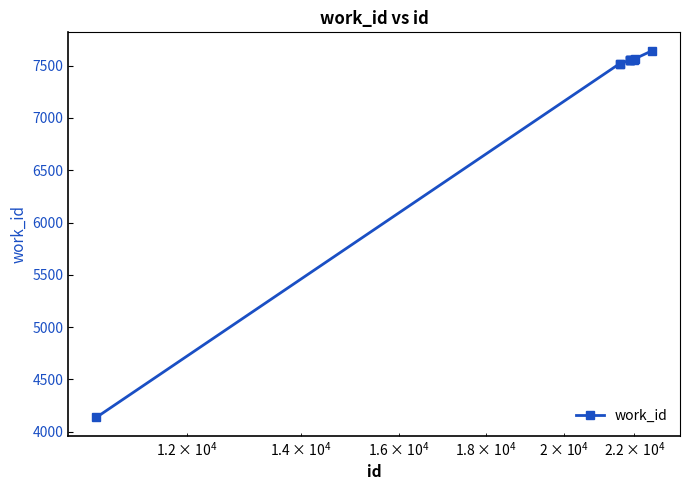

What is the greatest value displayed?

7643